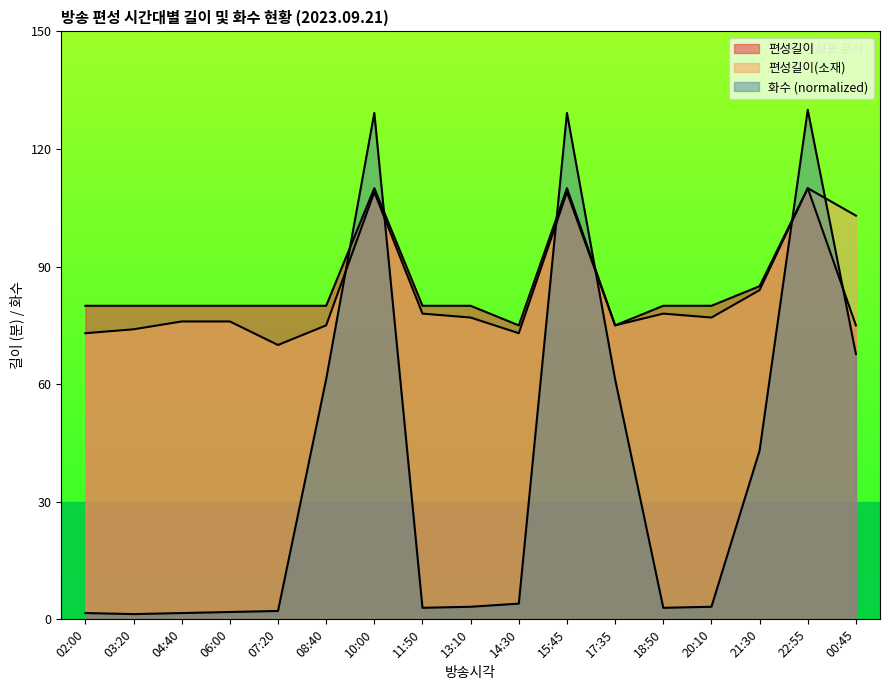

What is the label of the 14th point from the left?

20:10